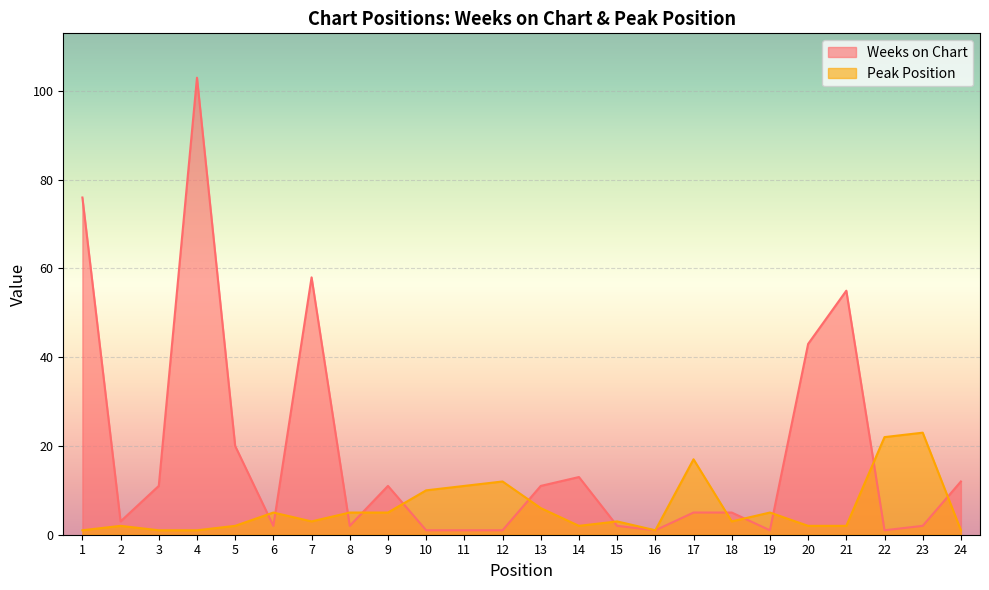

Rank the series at 22 from highest to lowest value.

Peak Position, Weeks on Chart